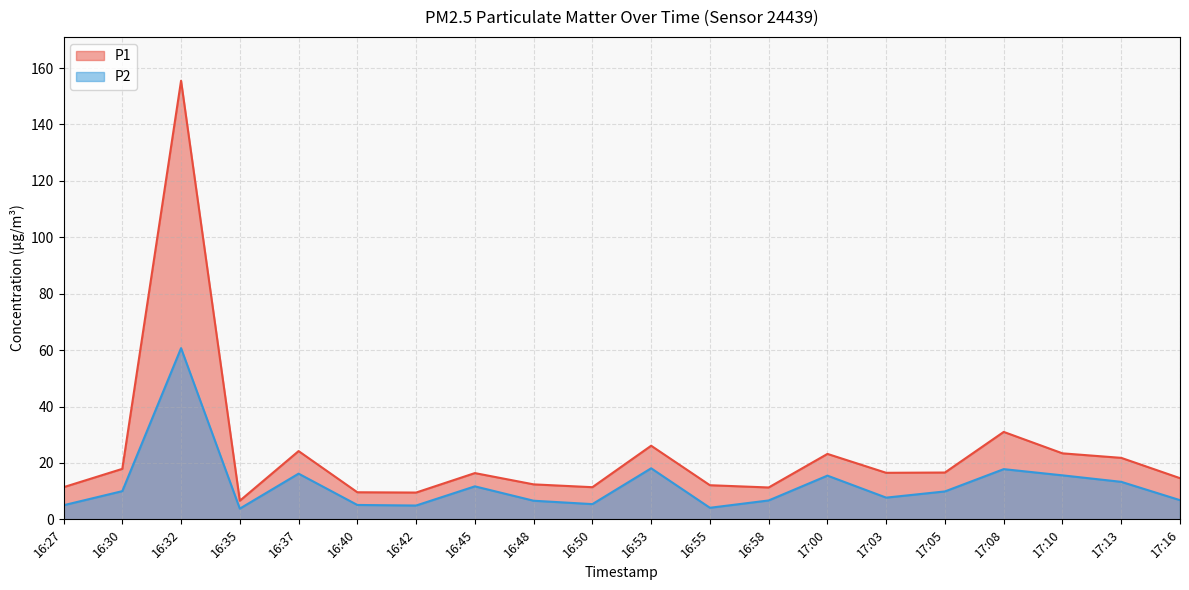

Which series changed the most between 16:42 and 16:55?

P1